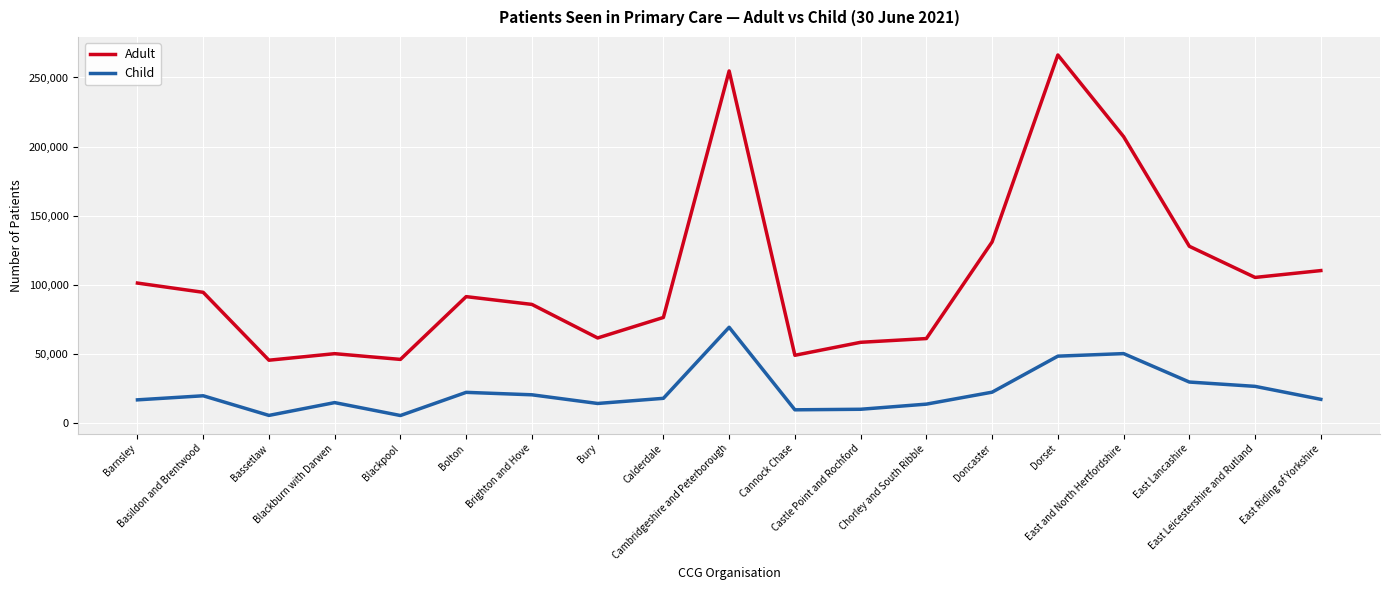

Which series has the largest total across all categories?

Adult